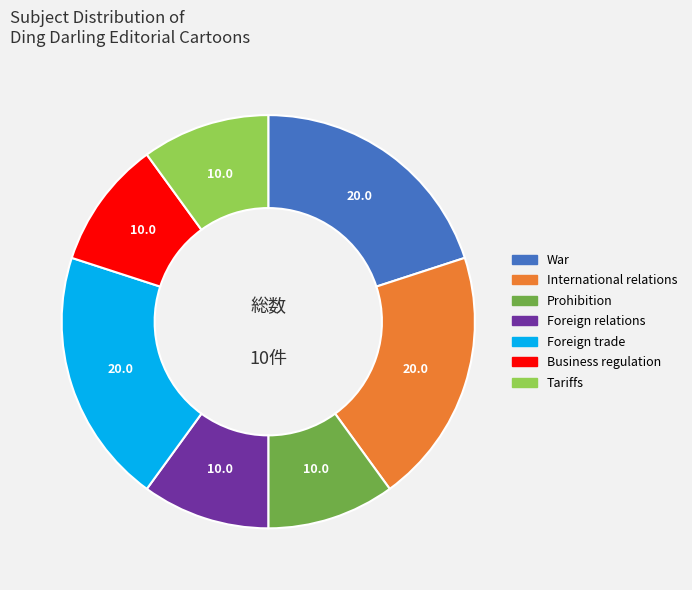

Count the number of slices in the pie.

7